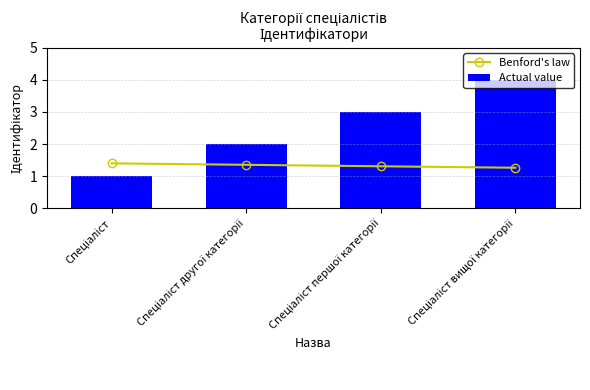

Between Спеціаліст першої категорії and Спеціаліст вищої категорії, which series saw the biggest shift?

Actual value